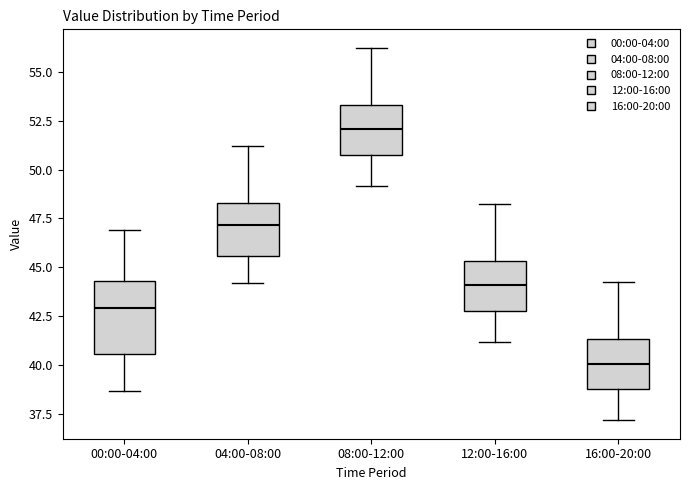

Reading left to right, transcribe this box plot: for each box, give where its median line is, the range the box spans, and where its two whiskers end, as read against the y-axis. The values are not printed on the chart, so give them approximately, as read against the axis.

00:00-04:00: median 43.0, box 40.5 to 44.5, whiskers 38.5 to 47.0
04:00-08:00: median 47.0, box 45.5 to 48.5, whiskers 44.0 to 51.0
08:00-12:00: median 52.0, box 51.0 to 53.5, whiskers 49.0 to 56.0
12:00-16:00: median 44.0, box 43.0 to 45.5, whiskers 41.0 to 48.0
16:00-20:00: median 40.0, box 39.0 to 41.5, whiskers 37.0 to 44.0